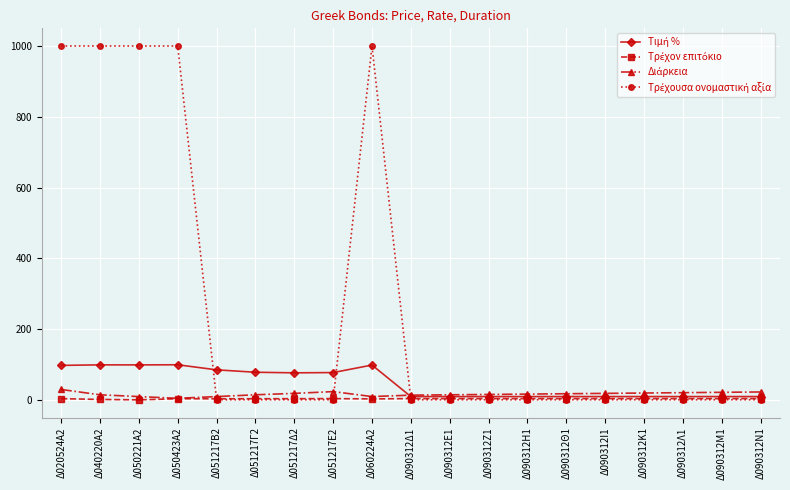

What is the label of the 6th point from the right?

Δ090312Θ1